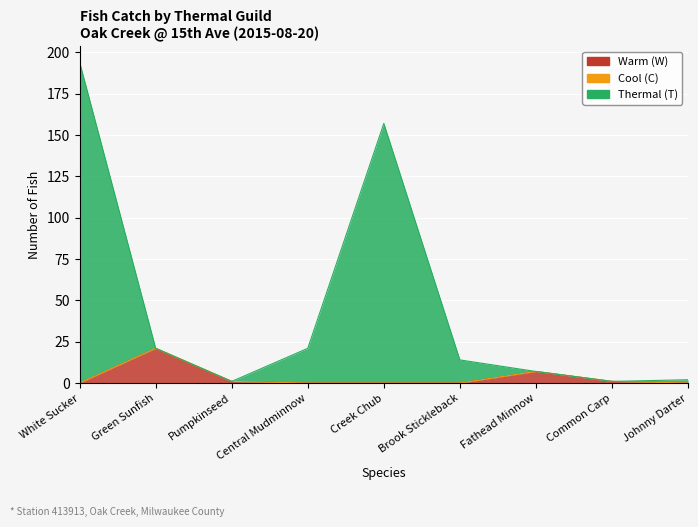

What is the difference between the second highest and minimum values in the Warm (W) series?

7